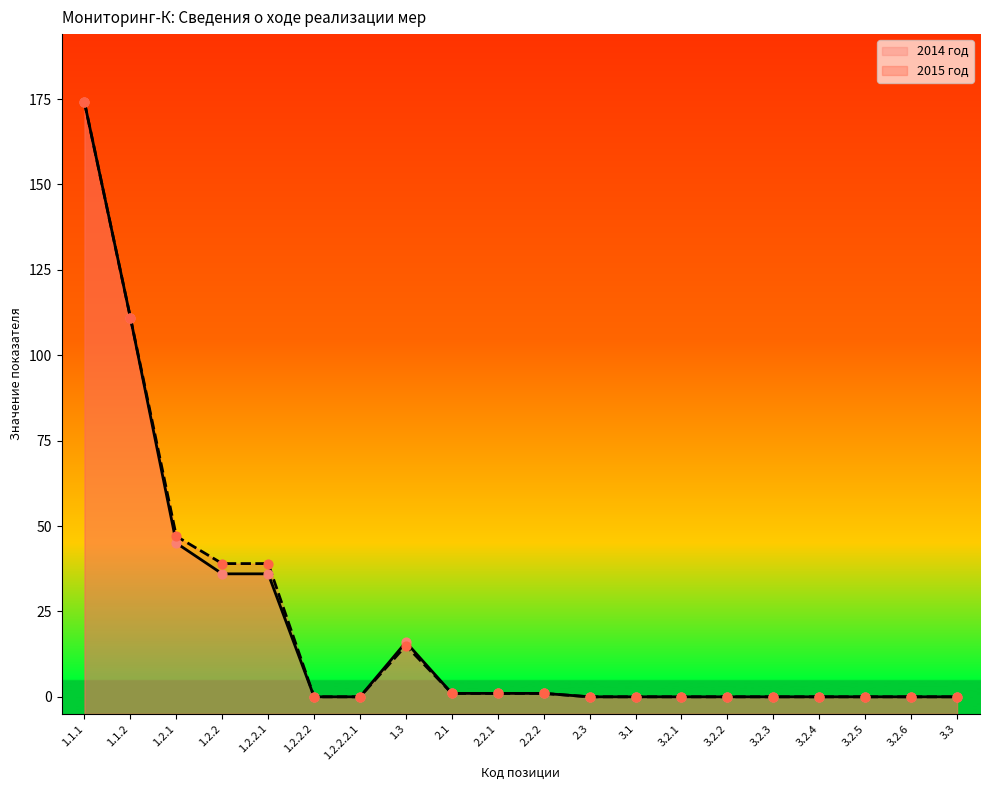

Which series has the widest spread of Y values?

2014 год